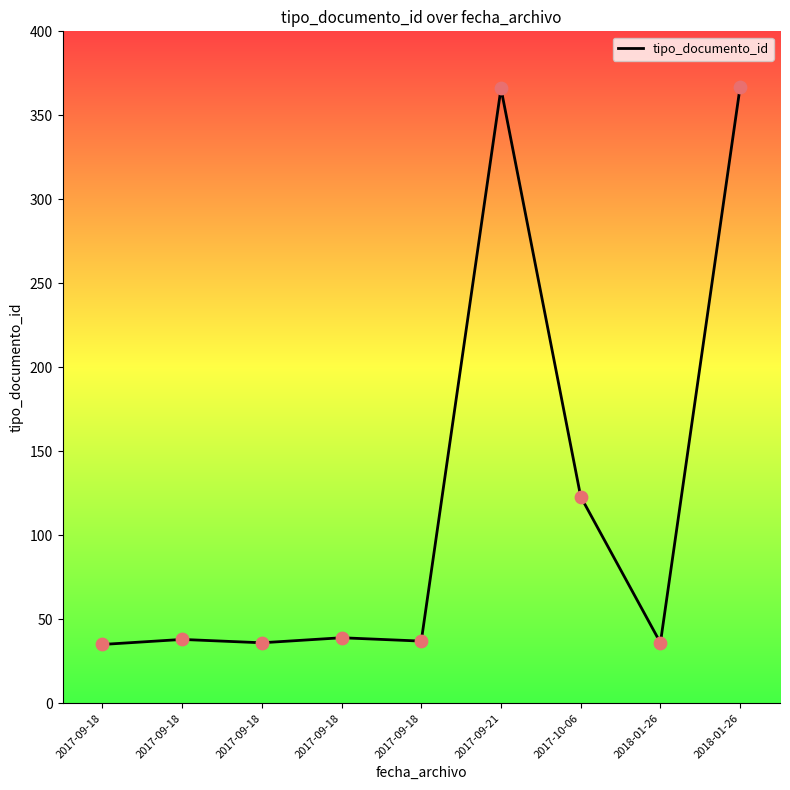

Is this an area chart (filled region under the line)?

No